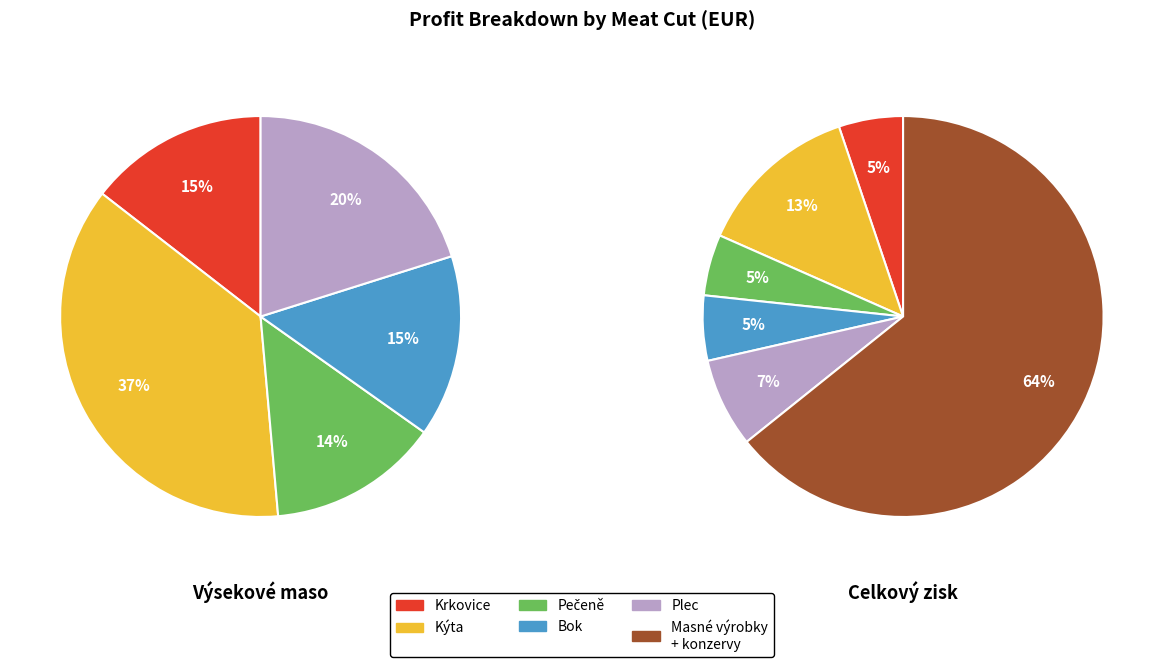

What is the largest slice in the pie chart?

zisk masné výrobky + konzervy EUR